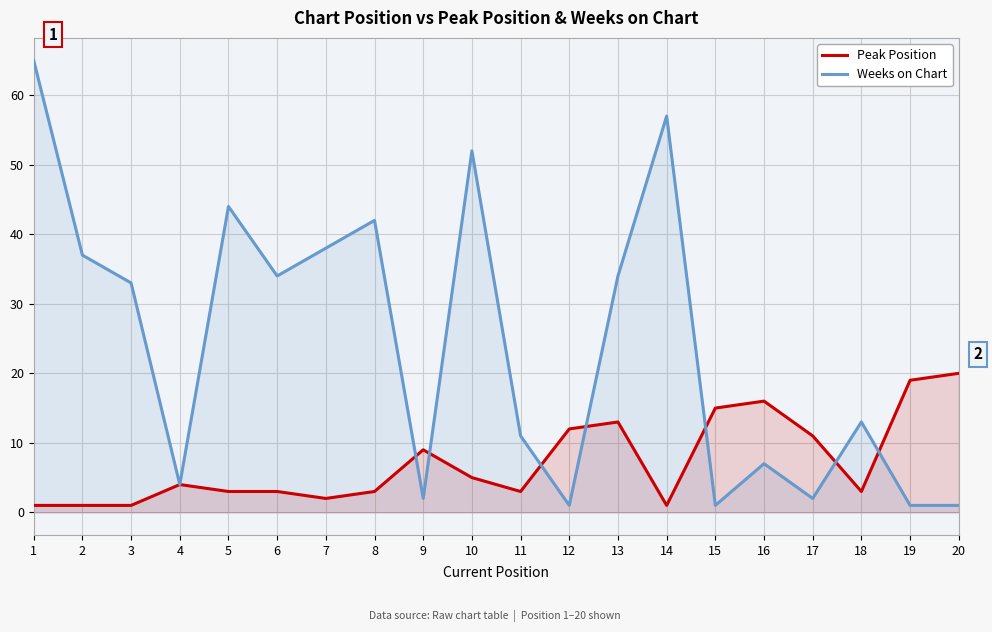

The value of Weeks on Chart at 17 is 1. True or false?

False